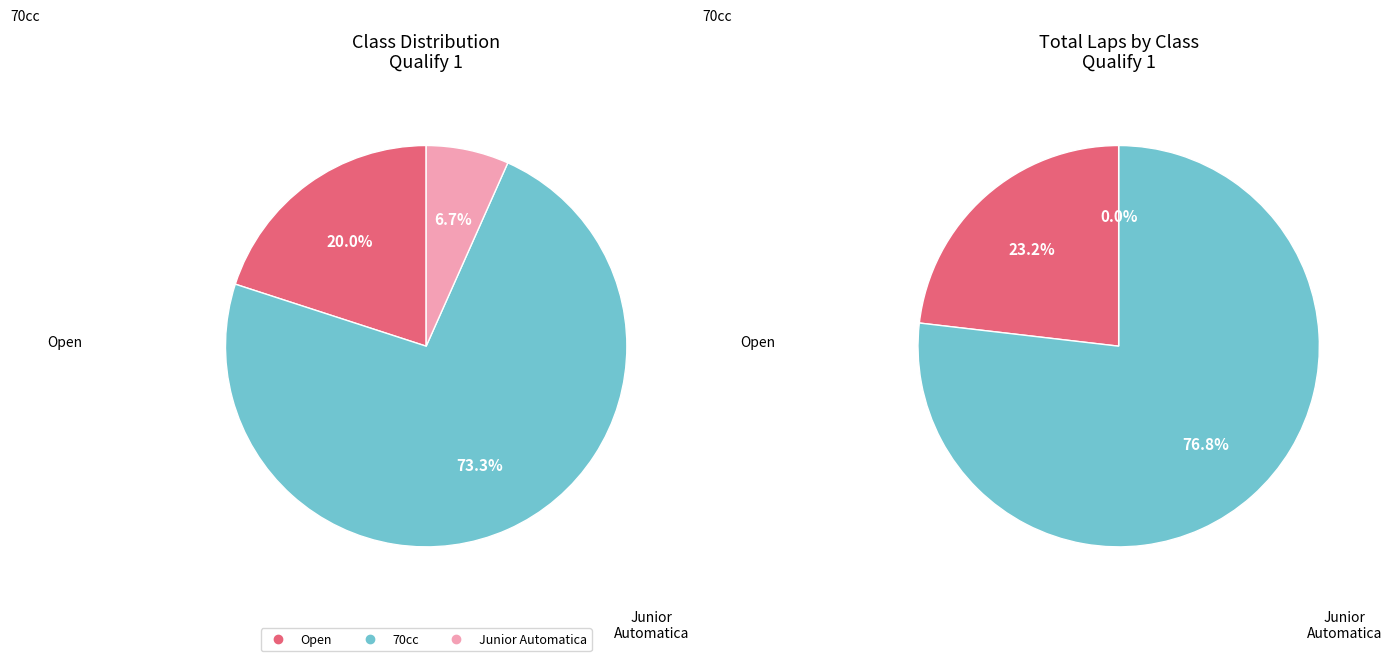

To the nearest percent, what is the average slice percentage?

33%